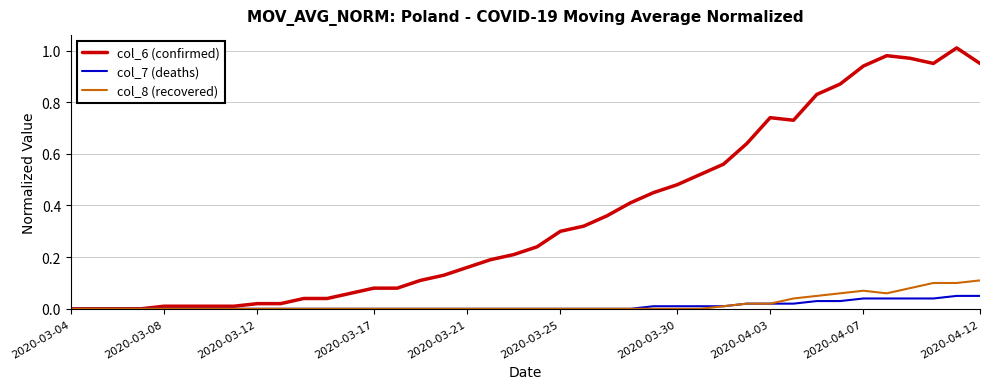

List the series in order of their peak value, lowest first.

col_7 (deaths), col_8 (recovered), col_6 (confirmed)